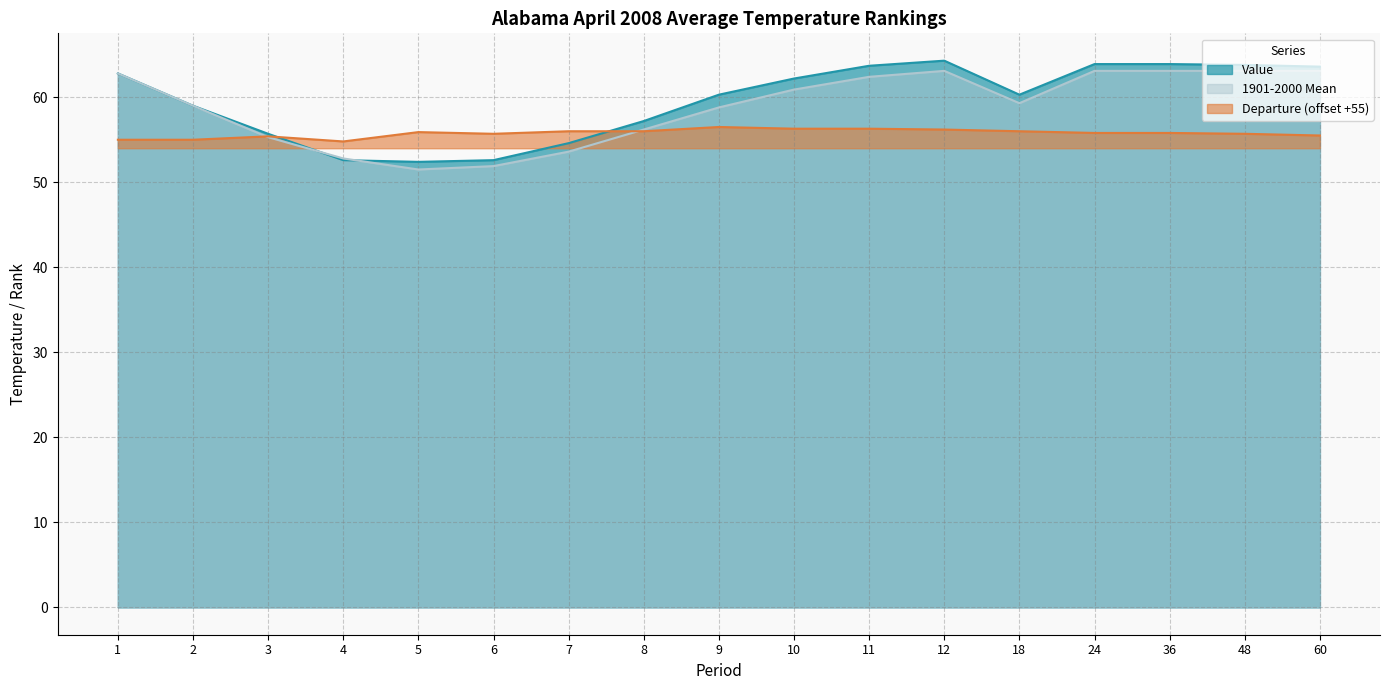

What is the value of the Value point at the 12th from the left?

64.3